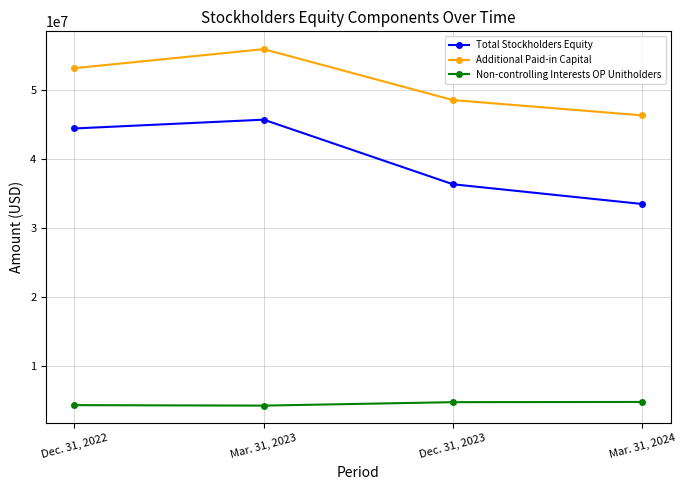

What is the value of the Non-controlling Interests OP Unitholders point at the 1st from the left?

4278895